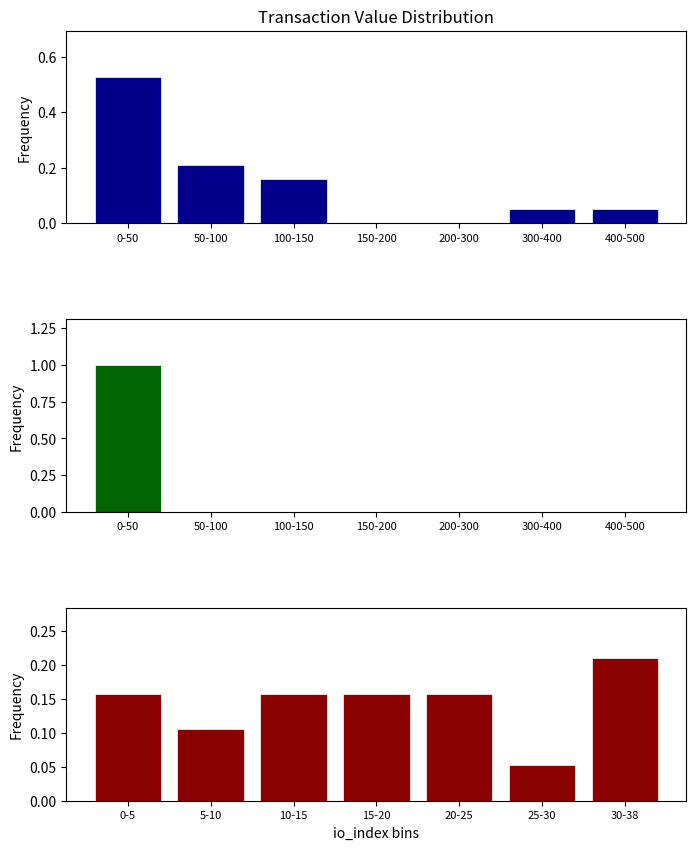

How many groups of bars are there?

7